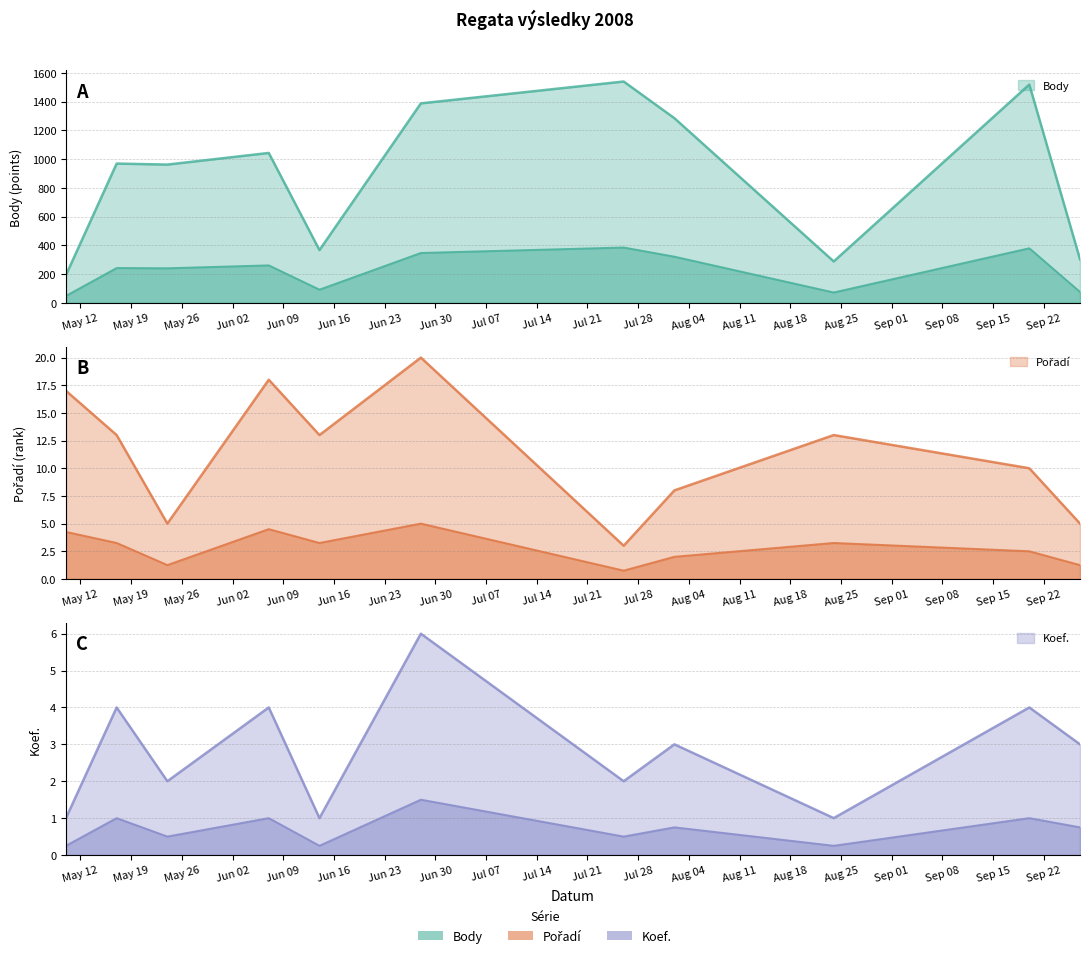

At which label is Koef. closest to 3?

2008-08-02